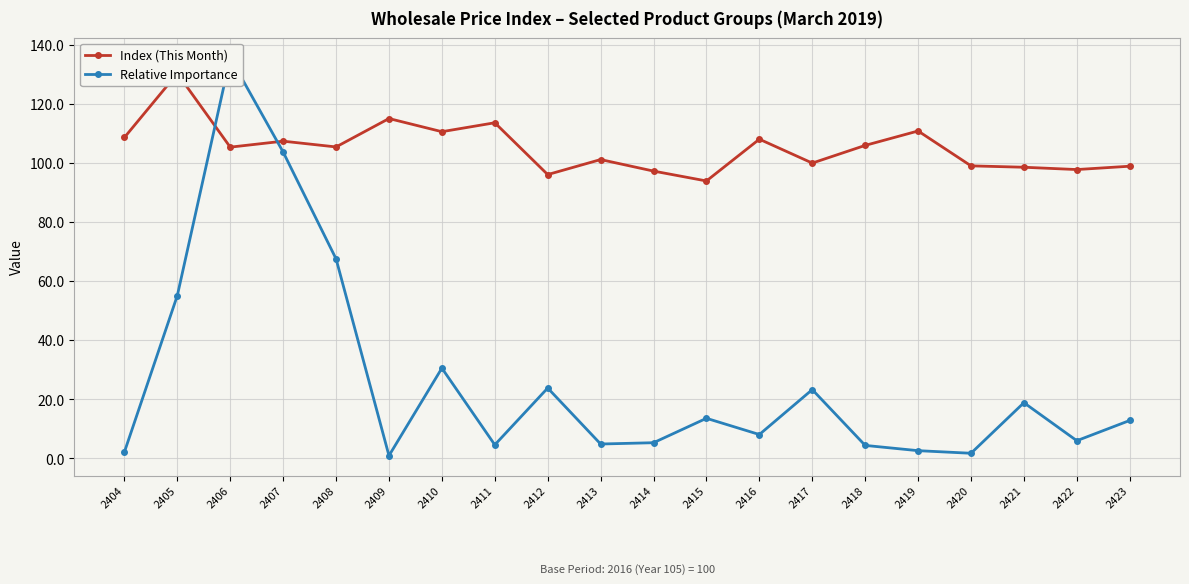

At which label is Relative Importance closest to 68?

2408